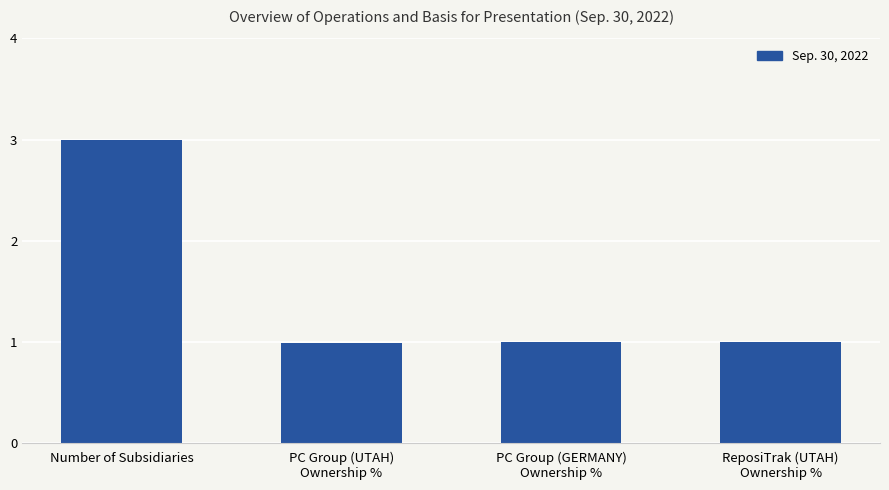

What is the greatest value displayed?

3.0